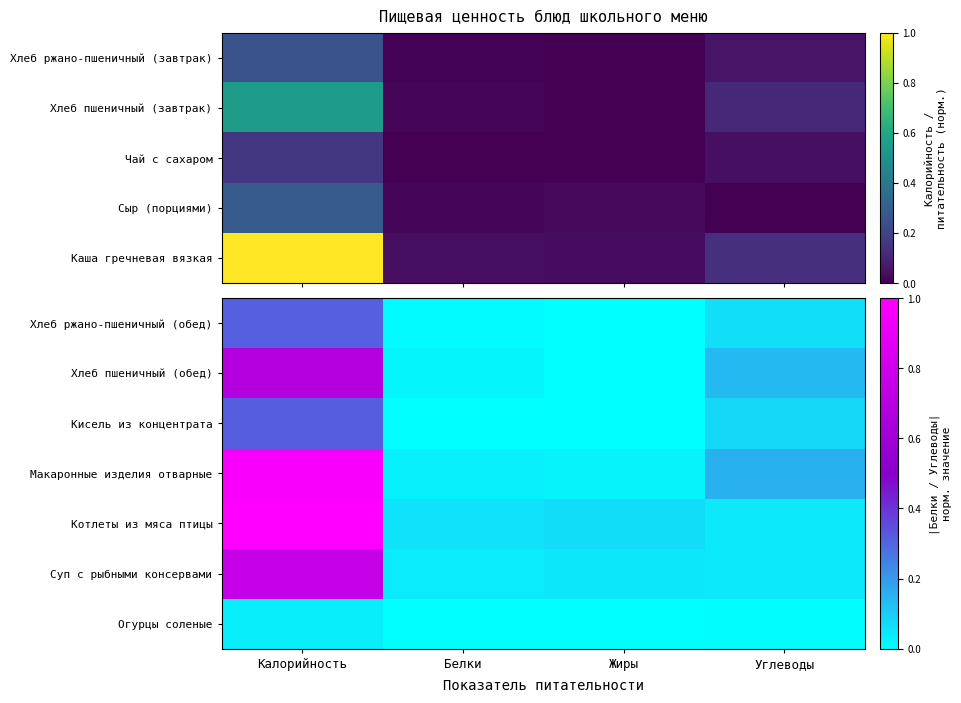

Which has a higher value, Калорийность or Жиры?

Калорийность